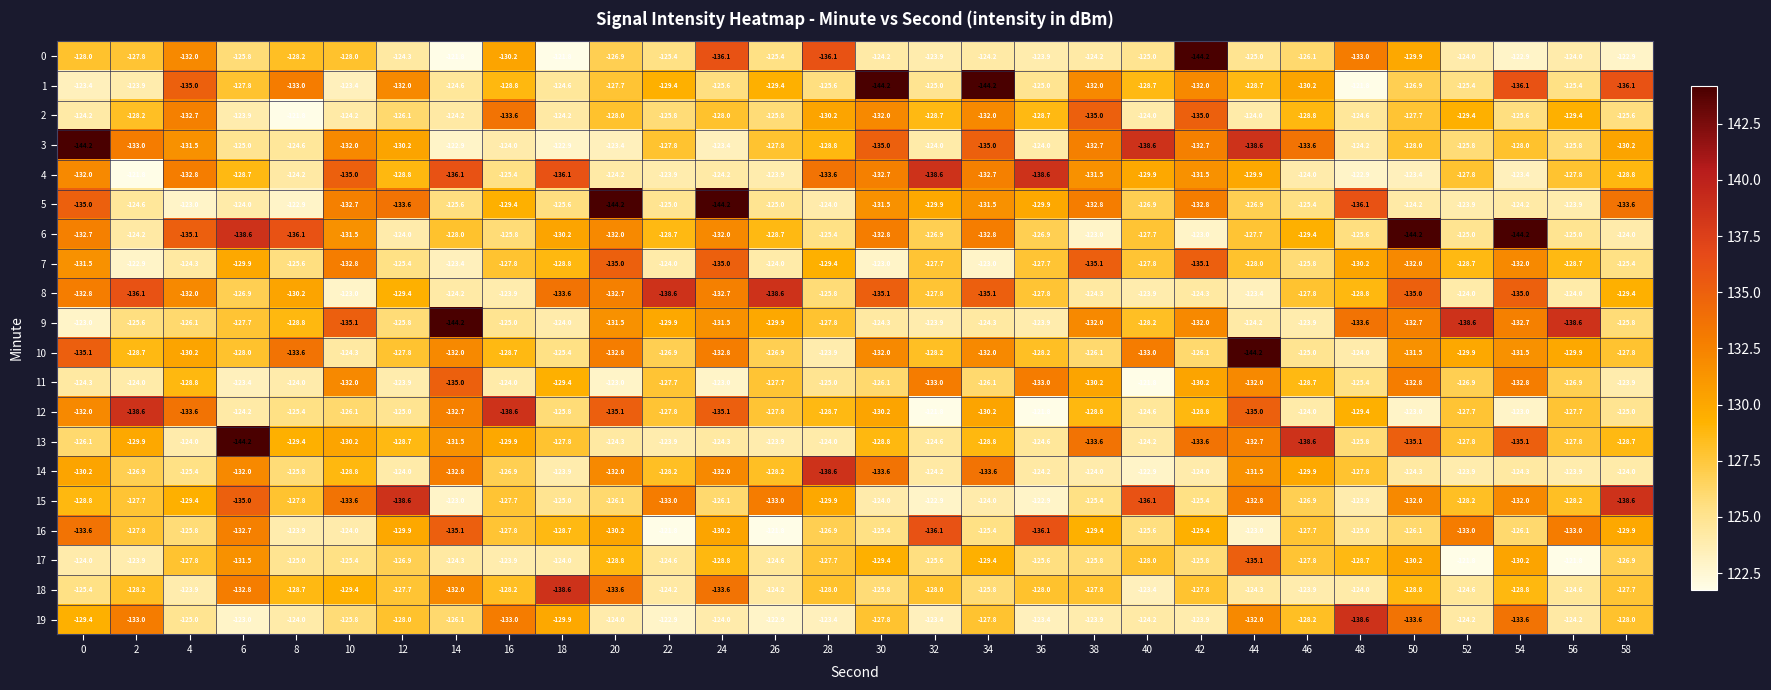

The value of 9 at 20 is -131.5. True or false?

True